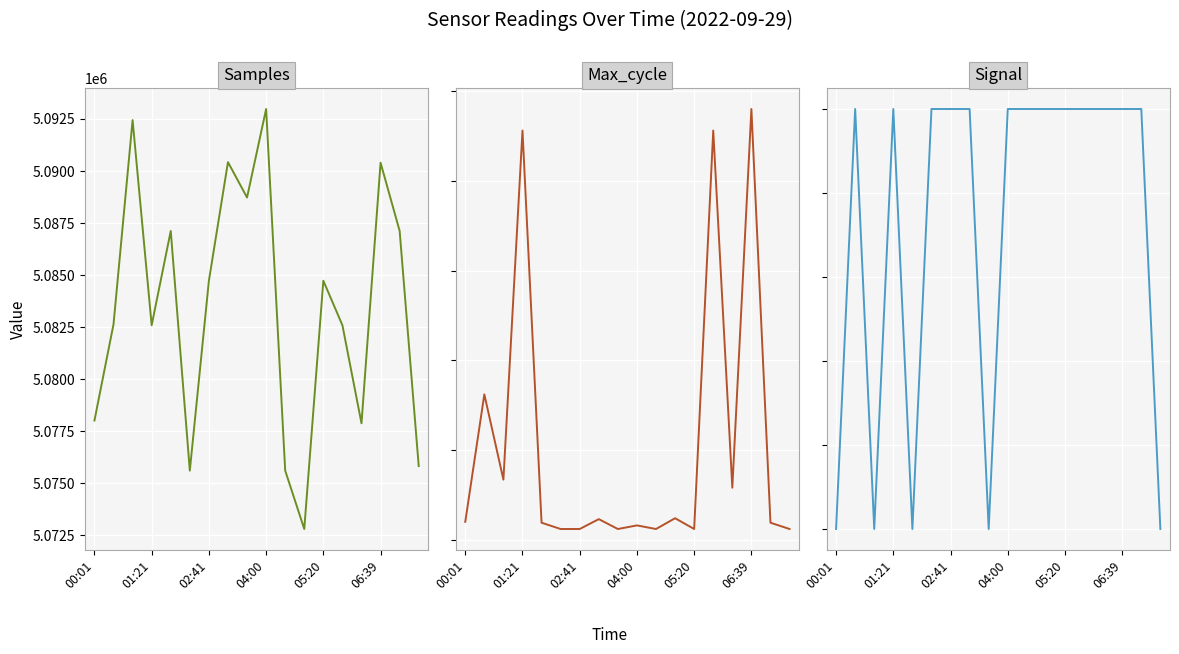

Does the chart display data point markers on the line(s)?

No